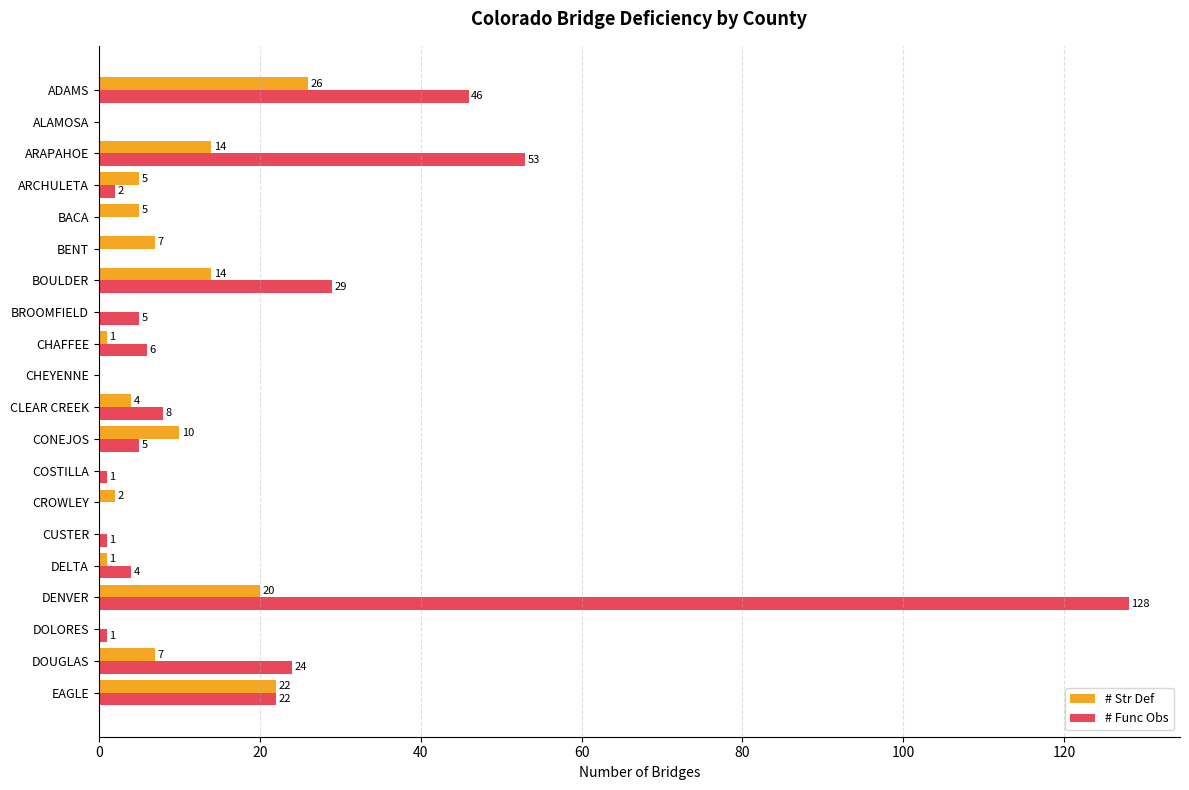

True or false: # Str Def has a value of -11 at ALAMOSA.

False